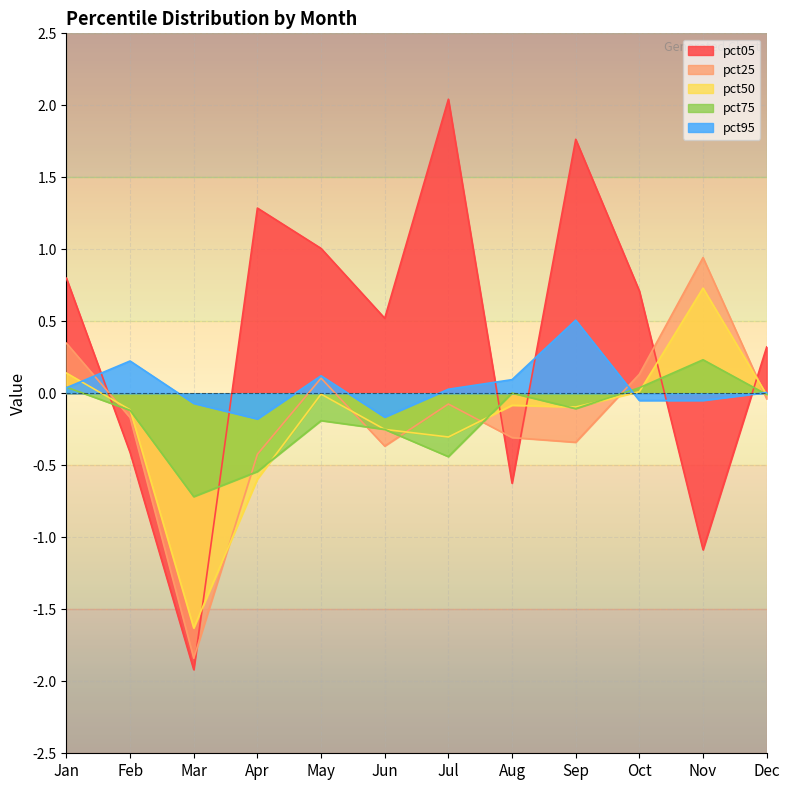

How many lines are shown in the chart?

5